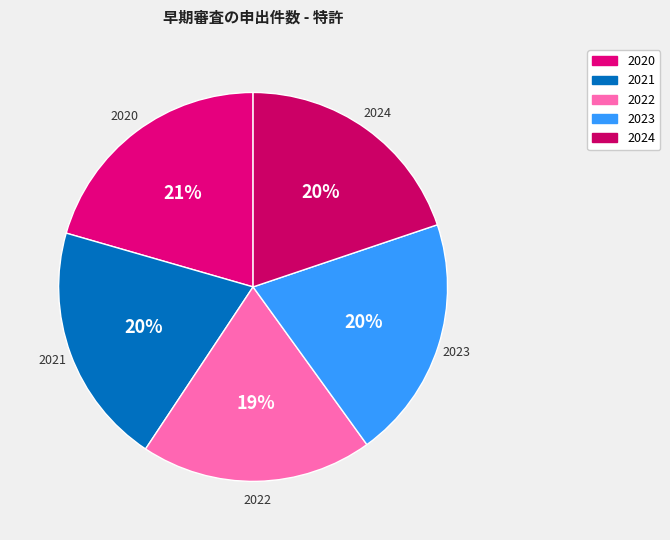

To the nearest percent, what percentage of the pie is 2023?

20%